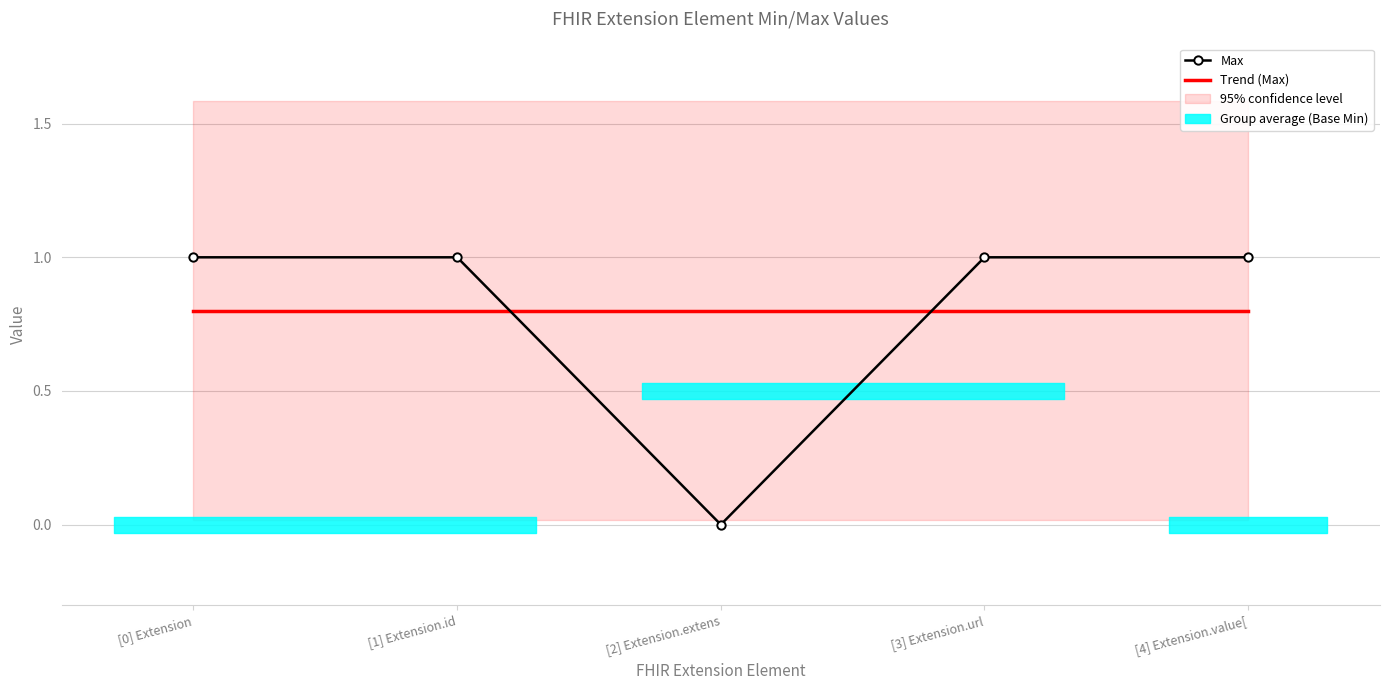

What is the sum of all Trend (Max) values?

4.0